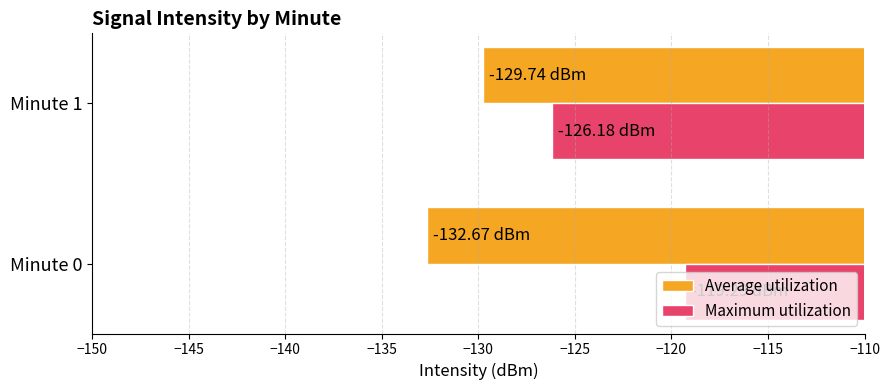

Rank the series at Minute 0 from highest to lowest value.

Maximum utilization, Average utilization